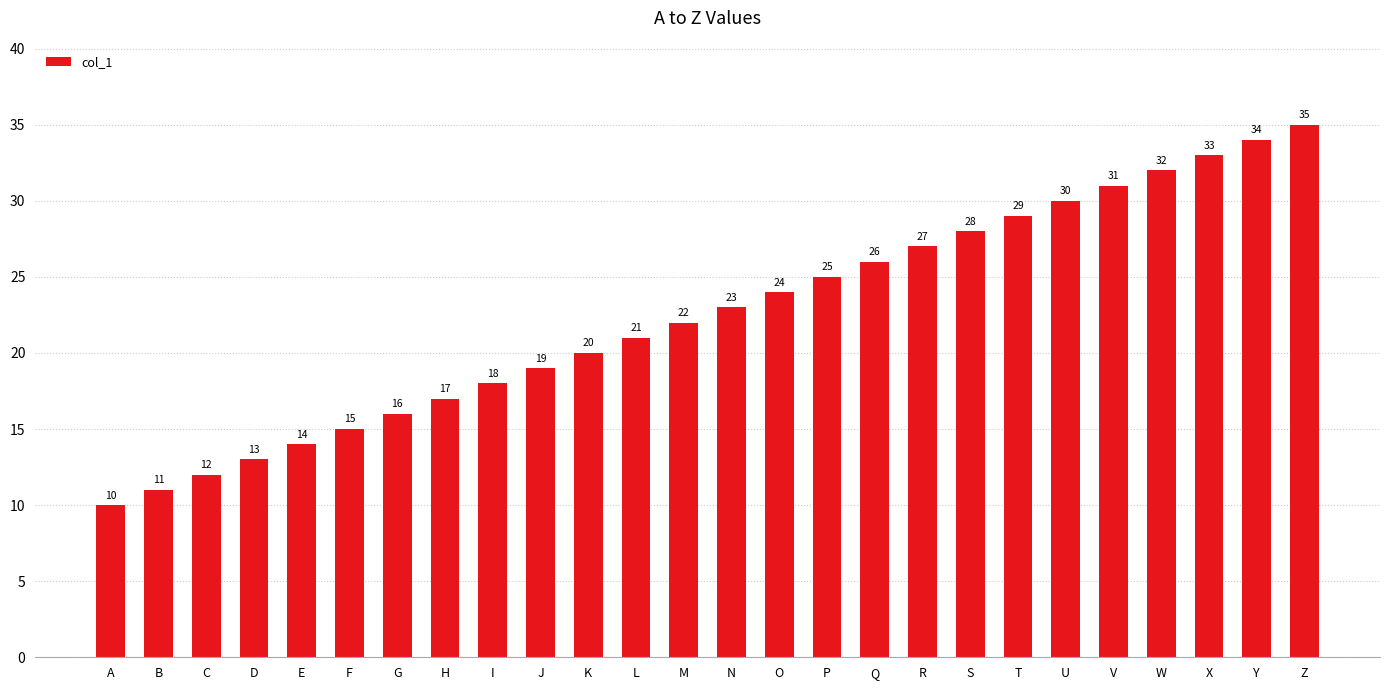

Rank the categories by value from lowest to highest.

A, B, C, D, E, F, G, H, I, J, K, L, M, N, O, P, Q, R, S, T, U, V, W, X, Y, Z